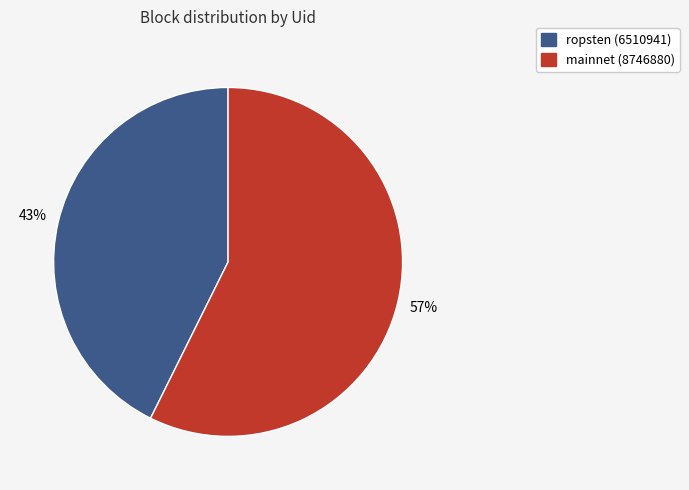

To the nearest percent, what is the average slice percentage?

50%